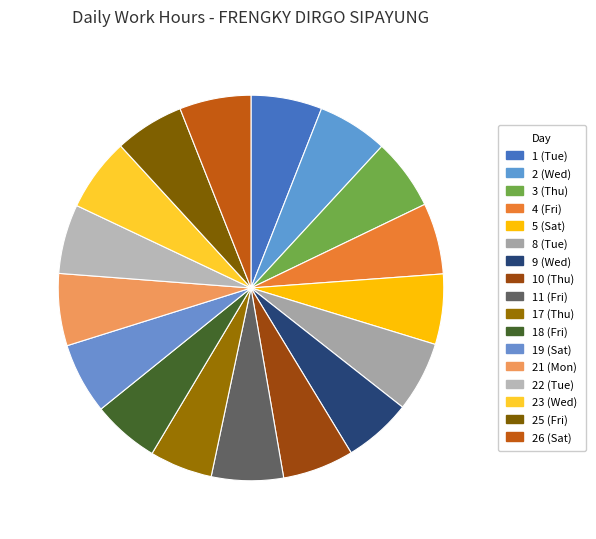

To the nearest percent, what is the average slice percentage?

6%